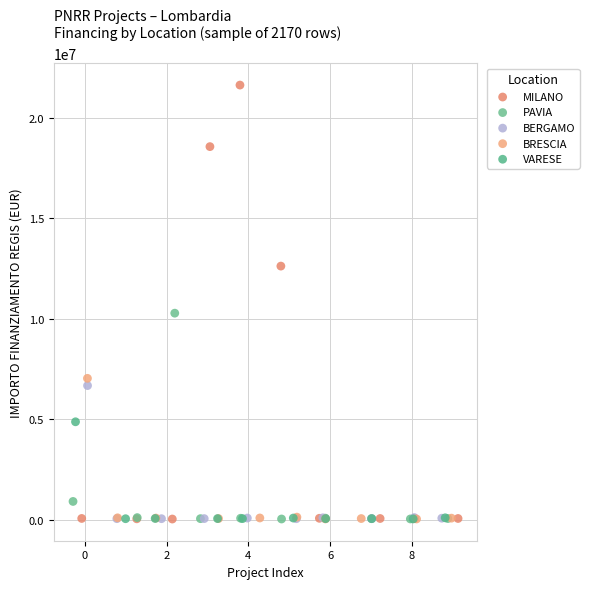

Which series has the largest Y range (max minus min)?

MILANO